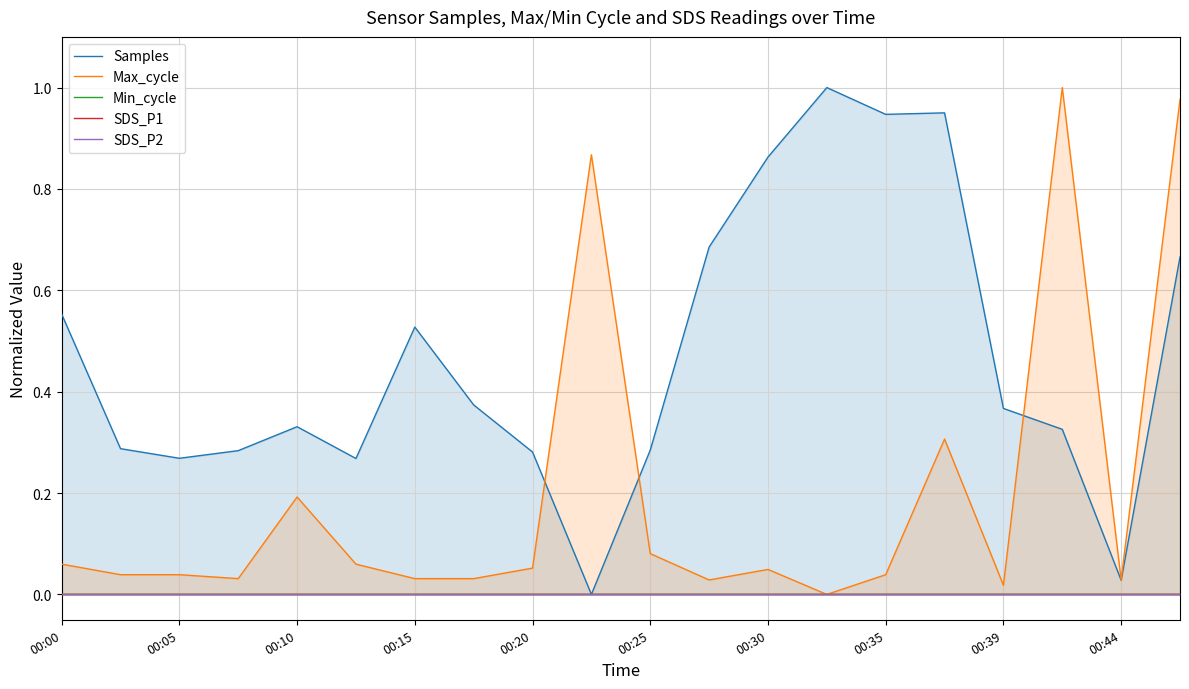

How many data points does each series have?

20